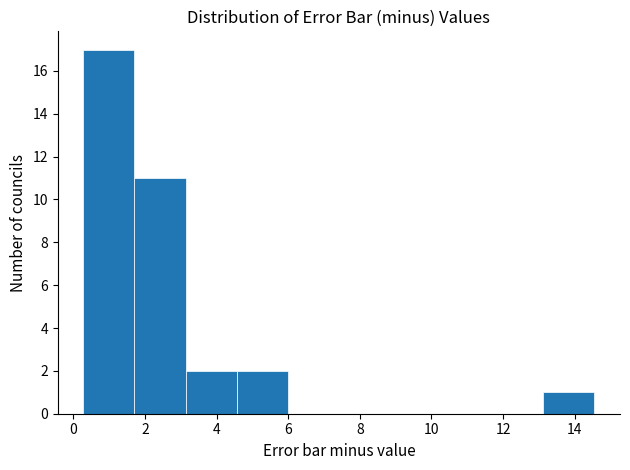

Reading left to right, list every bar in this chart as the range it spans on the x-axis followed by its height. Neither the bar edges nor the heights are printed on the chart, so give them approximately, as read against the axes.

0.2 to 1.8: 17
1.8 to 3.2: 11
3.2 to 4.6: 2
4.6 to 6.0: 2
6.0 to 7.4: 0
7.4 to 8.8: 0
8.8 to 10.2: 0
10.2 to 11.6: 0
11.6 to 13.2: 0
13.2 to 14.6: 1